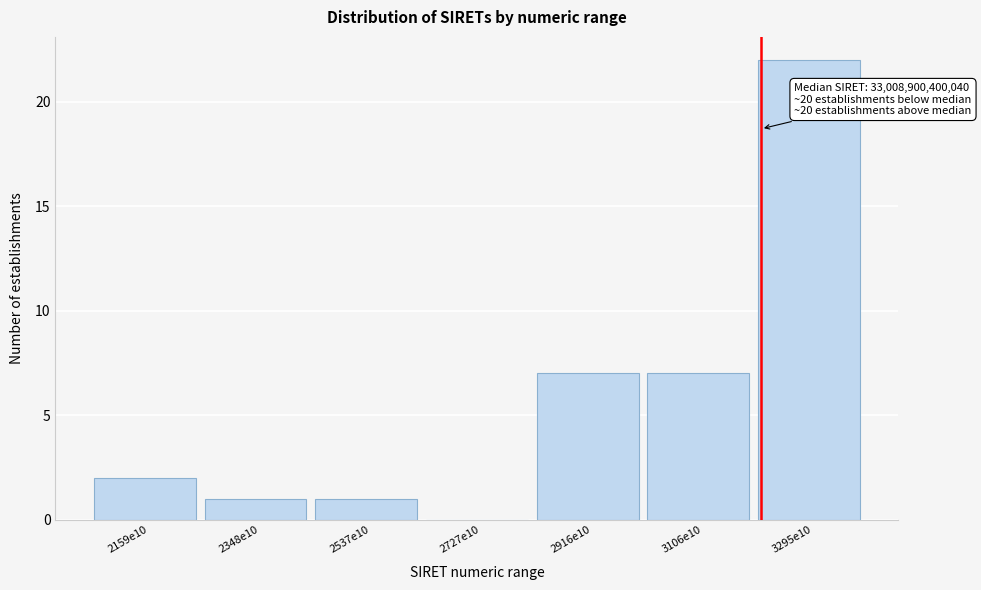

Reading left to right, list all the values displayed in this chart.

2159e10=2	2348e10=1	2537e10=1	2727e10=0	2916e10=7	3106e10=7	3295e10=22